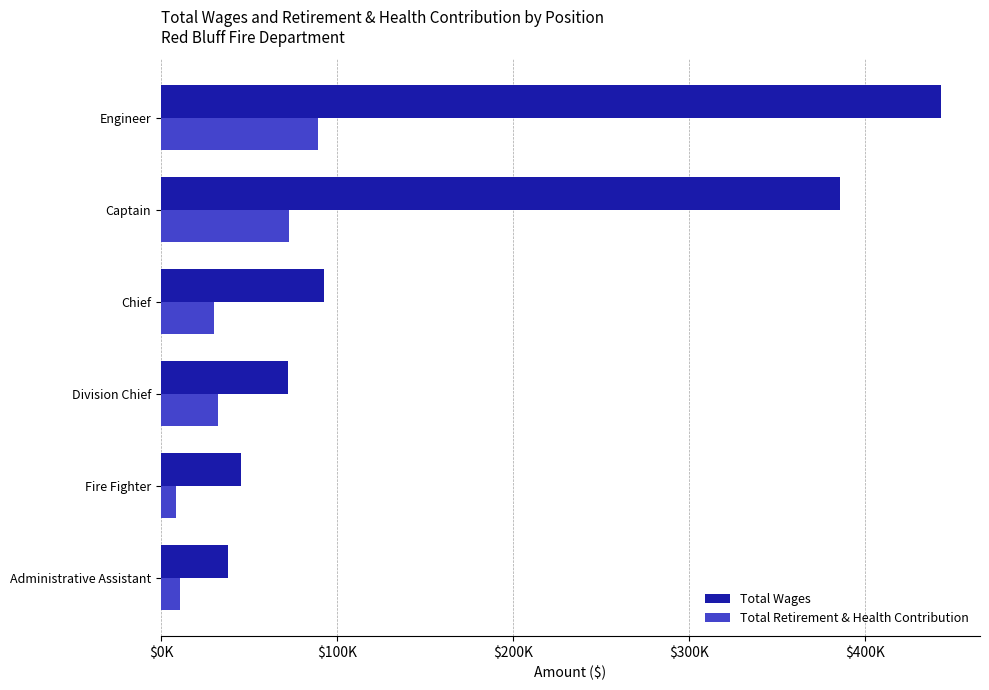

Reading left to right, extract all data points from this chart.

Total Wages: 38131	45321	72216	92313	385846	442988
Total Retirement & Health Contribution: 10873	8444	32171	30373	72705	89035